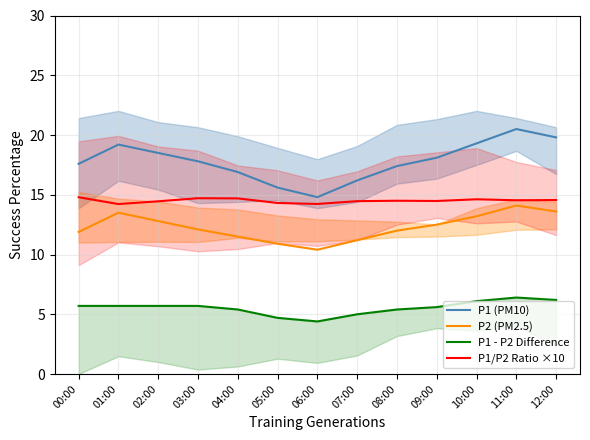

What is the total value across all series at 03:00?

50.3